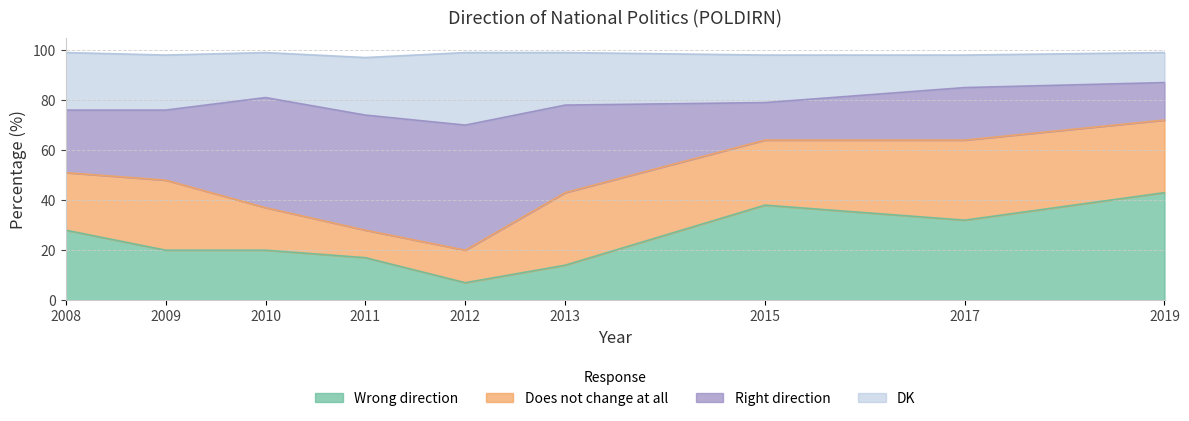

Between 2008 and 2013, which series saw the biggest shift?

Wrong direction